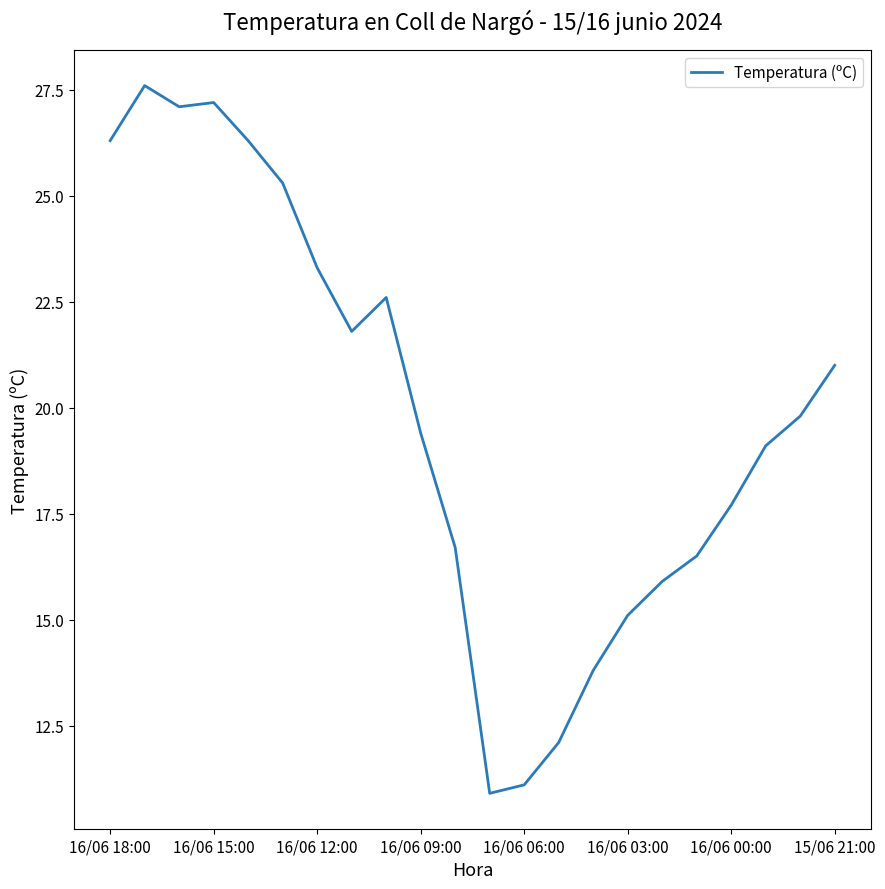

What is the difference between the maximum and minimum values?

16.7